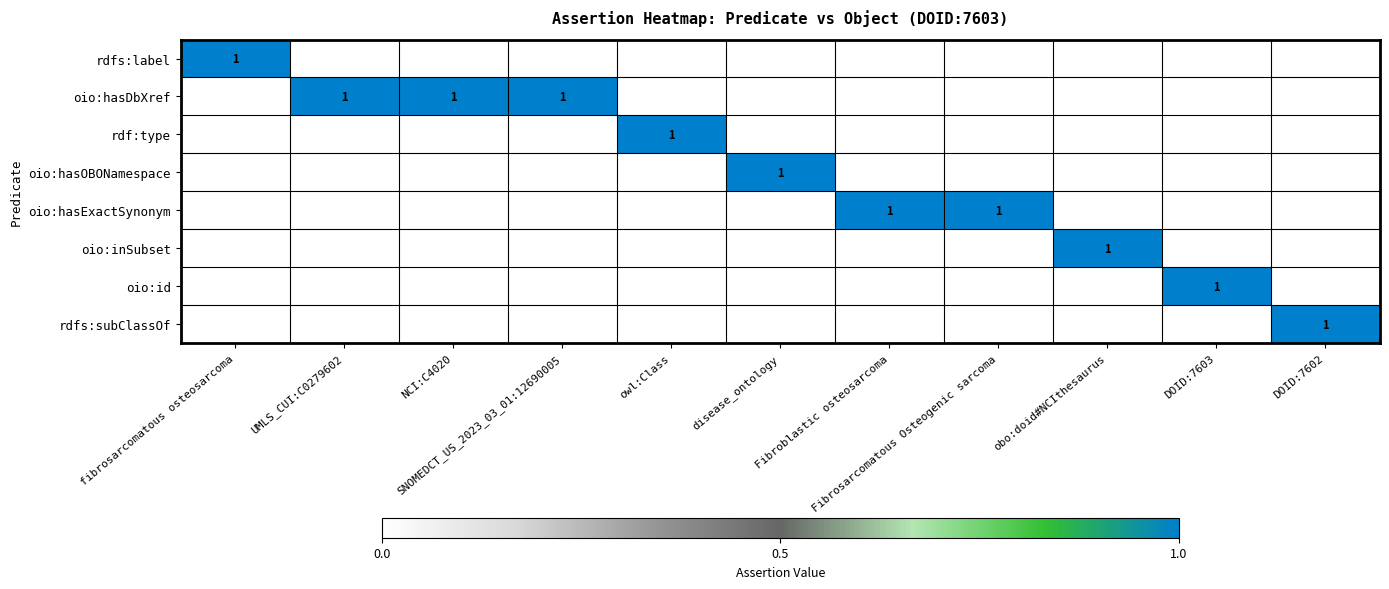

How many oio:hasDbXref values are between 0 and 1?

11